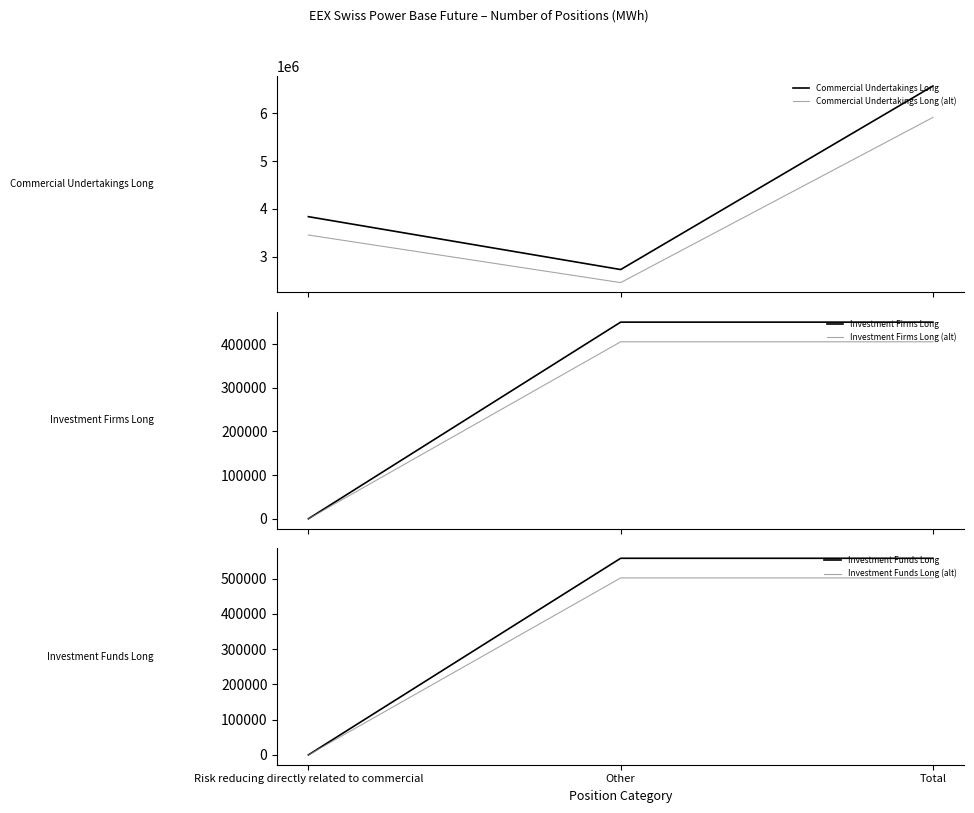

What is the maximum value for Commercial Undertakings Long?

6569424.0